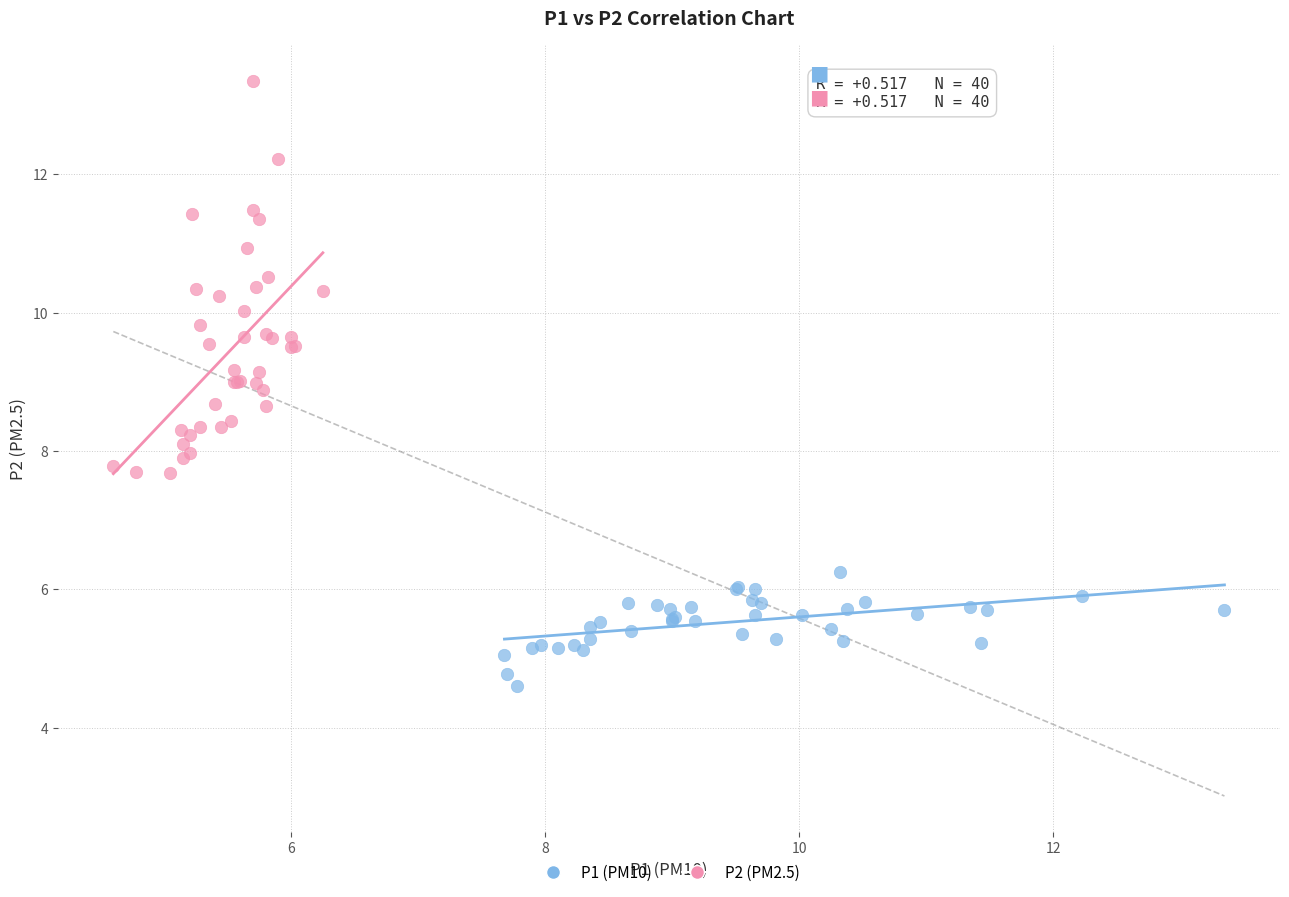

Which series reaches the minimum Y coordinate?

P1 (PM10)